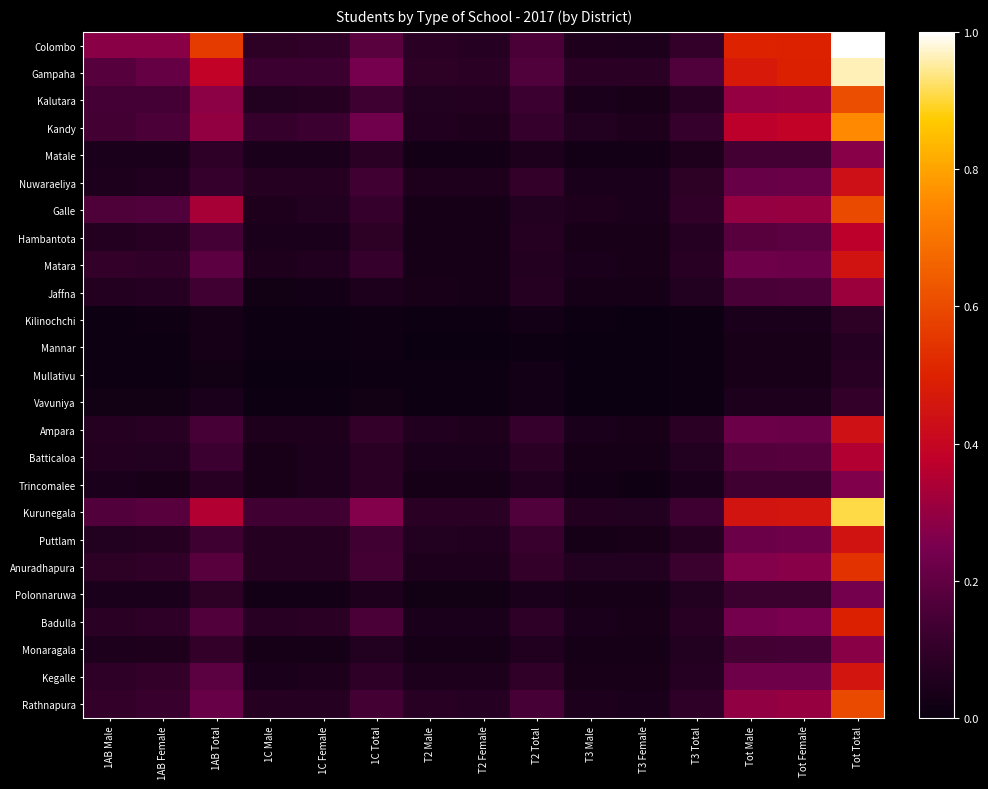

Reading left to right, extract all data points from this chart.

Colombo: 1AB Male=0.3	1AB Female=0.3	1AB Total=0.6	1C Male=0.1	1C Female=0.1	1C Total=0.2	T2 Male=0.1	T2 Female=0.1	T2 Total=0.2	T3 Male=0.1	T3 Female=0.0	T3 Total=0.1	Tot Male=0.5	Tot Female=0.5	Tot Total=1.0
Gampaha: 1AB Male=0.2	1AB Female=0.2	1AB Total=0.4	1C Male=0.1	1C Female=0.1	1C Total=0.2	T2 Male=0.1	T2 Female=0.1	T2 Total=0.2	T3 Male=0.1	T3 Female=0.1	T3 Total=0.2	Tot Male=0.5	Tot Female=0.5	Tot Total=1.0
Kalutara: 1AB Male=0.1	1AB Female=0.1	1AB Total=0.3	1C Male=0.1	1C Female=0.1	1C Total=0.1	T2 Male=0.1	T2 Female=0.1	T2 Total=0.1	T3 Male=0.0	T3 Female=0.0	T3 Total=0.1	Tot Male=0.3	Tot Female=0.3	Tot Total=0.6
Kandy: 1AB Male=0.1	1AB Female=0.2	1AB Total=0.3	1C Male=0.1	1C Female=0.1	1C Total=0.2	T2 Male=0.1	T2 Female=0.1	T2 Total=0.1	T3 Male=0.1	T3 Female=0.1	T3 Total=0.1	Tot Male=0.4	Tot Female=0.4	Tot Total=0.8
Matale: 1AB Male=0.0	1AB Female=0.0	1AB Total=0.1	1C Male=0.0	1C Female=0.0	1C Total=0.1	T2 Male=0.0	T2 Female=0.0	T2 Total=0.0	T3 Male=0.0	T3 Female=0.0	T3 Total=0.1	Tot Male=0.1	Tot Female=0.1	Tot Total=0.3
Nuwaraeliya: 1AB Male=0.1	1AB Female=0.1	1AB Total=0.1	1C Male=0.1	1C Female=0.1	1C Total=0.1	T2 Male=0.1	T2 Female=0.1	T2 Total=0.1	T3 Male=0.0	T3 Female=0.0	T3 Total=0.1	Tot Male=0.2	Tot Female=0.2	Tot Total=0.4
Galle: 1AB Male=0.2	1AB Female=0.2	1AB Total=0.3	1C Male=0.1	1C Female=0.1	1C Total=0.1	T2 Male=0.0	T2 Female=0.0	T2 Total=0.1	T3 Male=0.1	T3 Female=0.0	T3 Total=0.1	Tot Male=0.3	Tot Female=0.3	Tot Total=0.6
Hambantota: 1AB Male=0.1	1AB Female=0.1	1AB Total=0.1	1C Male=0.0	1C Female=0.0	1C Total=0.1	T2 Male=0.0	T2 Female=0.0	T2 Total=0.1	T3 Male=0.0	T3 Female=0.0	T3 Total=0.1	Tot Male=0.2	Tot Female=0.2	Tot Total=0.4
Matara: 1AB Male=0.1	1AB Female=0.1	1AB Total=0.2	1C Male=0.1	1C Female=0.1	1C Total=0.1	T2 Male=0.0	T2 Female=0.0	T2 Total=0.1	T3 Male=0.0	T3 Female=0.0	T3 Total=0.1	Tot Male=0.2	Tot Female=0.2	Tot Total=0.4
Jaffna: 1AB Male=0.1	1AB Female=0.1	1AB Total=0.1	1C Male=0.0	1C Female=0.0	1C Total=0.0	T2 Male=0.0	T2 Female=0.0	T2 Total=0.1	T3 Male=0.0	T3 Female=0.0	T3 Total=0.1	Tot Male=0.2	Tot Female=0.2	Tot Total=0.3
Kilinochchi: 1AB Male=0.0	1AB Female=0.0	1AB Total=0.0	1C Male=0.0	1C Female=0.0	1C Total=0.0	T2 Male=0.0	T2 Female=0.0	T2 Total=0.0	T3 Male=0.0	T3 Female=0.0	T3 Total=0.0	Tot Male=0.0	Tot Female=0.0	Tot Total=0.1
Mannar: 1AB Male=0.0	1AB Female=0.0	1AB Total=0.0	1C Male=0.0	1C Female=0.0	1C Total=0.0	T2 Male=0.0	T2 Female=0.0	T2 Total=0.0	T3 Male=0.0	T3 Female=0.0	T3 Total=0.0	Tot Male=0.0	Tot Female=0.0	Tot Total=0.1
Mullativu: 1AB Male=0.0	1AB Female=0.0	1AB Total=0.0	1C Male=0.0	1C Female=0.0	1C Total=0.0	T2 Male=0.0	T2 Female=0.0	T2 Total=0.0	T3 Male=0.0	T3 Female=0.0	T3 Total=0.0	Tot Male=0.0	Tot Female=0.0	Tot Total=0.1
Vavuniya: 1AB Male=0.0	1AB Female=0.0	1AB Total=0.0	1C Male=0.0	1C Female=0.0	1C Total=0.0	T2 Male=0.0	T2 Female=0.0	T2 Total=0.0	T3 Male=0.0	T3 Female=0.0	T3 Total=0.0	Tot Male=0.0	Tot Female=0.0	Tot Total=0.1
Ampara: 1AB Male=0.1	1AB Female=0.1	1AB Total=0.1	1C Male=0.1	1C Female=0.1	1C Total=0.1	T2 Male=0.1	T2 Female=0.1	T2 Total=0.1	T3 Male=0.0	T3 Female=0.0	T3 Total=0.1	Tot Male=0.2	Tot Female=0.2	Tot Total=0.4
Batticaloa: 1AB Male=0.1	1AB Female=0.1	1AB Total=0.1	1C Male=0.0	1C Female=0.0	1C Total=0.1	T2 Male=0.0	T2 Female=0.0	T2 Total=0.1	T3 Male=0.0	T3 Female=0.0	T3 Total=0.1	Tot Male=0.2	Tot Female=0.2	Tot Total=0.3
Trincomalee: 1AB Male=0.0	1AB Female=0.0	1AB Total=0.1	1C Male=0.0	1C Female=0.0	1C Total=0.1	T2 Male=0.0	T2 Female=0.0	T2 Total=0.1	T3 Male=0.0	T3 Female=0.0	T3 Total=0.0	Tot Male=0.1	Tot Female=0.1	Tot Total=0.3
Kurunegala: 1AB Male=0.2	1AB Female=0.2	1AB Total=0.3	1C Male=0.1	1C Female=0.1	1C Total=0.3	T2 Male=0.1	T2 Female=0.1	T2 Total=0.2	T3 Male=0.1	T3 Female=0.1	T3 Total=0.1	Tot Male=0.5	Tot Female=0.5	Tot Total=0.9
Puttlam: 1AB Male=0.1	1AB Female=0.1	1AB Total=0.1	1C Male=0.1	1C Female=0.1	1C Total=0.1	T2 Male=0.1	T2 Female=0.1	T2 Total=0.1	T3 Male=0.0	T3 Female=0.0	T3 Total=0.1	Tot Male=0.2	Tot Female=0.2	Tot Total=0.4
Anuradhapura: 1AB Male=0.1	1AB Female=0.1	1AB Total=0.2	1C Male=0.1	1C Female=0.1	1C Total=0.1	T2 Male=0.1	T2 Female=0.1	T2 Total=0.1	T3 Male=0.1	T3 Female=0.1	T3 Total=0.1	Tot Male=0.3	Tot Female=0.3	Tot Total=0.5
Polonnaruwa: 1AB Male=0.0	1AB Female=0.0	1AB Total=0.1	1C Male=0.0	1C Female=0.0	1C Total=0.0	T2 Male=0.0	T2 Female=0.0	T2 Total=0.0	T3 Male=0.0	T3 Female=0.0	T3 Total=0.1	Tot Male=0.1	Tot Female=0.1	Tot Total=0.2
Badulla: 1AB Male=0.1	1AB Female=0.1	1AB Total=0.2	1C Male=0.1	1C Female=0.1	1C Total=0.2	T2 Male=0.0	T2 Female=0.0	T2 Total=0.1	T3 Male=0.0	T3 Female=0.0	T3 Total=0.1	Tot Male=0.2	Tot Female=0.3	Tot Total=0.5
Monaragala: 1AB Male=0.0	1AB Female=0.1	1AB Total=0.1	1C Male=0.0	1C Female=0.0	1C Total=0.1	T2 Male=0.0	T2 Female=0.0	T2 Total=0.1	T3 Male=0.0	T3 Female=0.0	T3 Total=0.1	Tot Male=0.1	Tot Female=0.1	Tot Total=0.3
Kegalle: 1AB Male=0.1	1AB Female=0.1	1AB Total=0.2	1C Male=0.0	1C Female=0.0	1C Total=0.1	T2 Male=0.0	T2 Female=0.0	T2 Total=0.1	T3 Male=0.0	T3 Female=0.0	T3 Total=0.1	Tot Male=0.2	Tot Female=0.2	Tot Total=0.5
Rathnapura: 1AB Male=0.1	1AB Female=0.1	1AB Total=0.2	1C Male=0.1	1C Female=0.1	1C Total=0.1	T2 Male=0.1	T2 Female=0.1	T2 Total=0.1	T3 Male=0.0	T3 Female=0.0	T3 Total=0.1	Tot Male=0.3	Tot Female=0.3	Tot Total=0.6